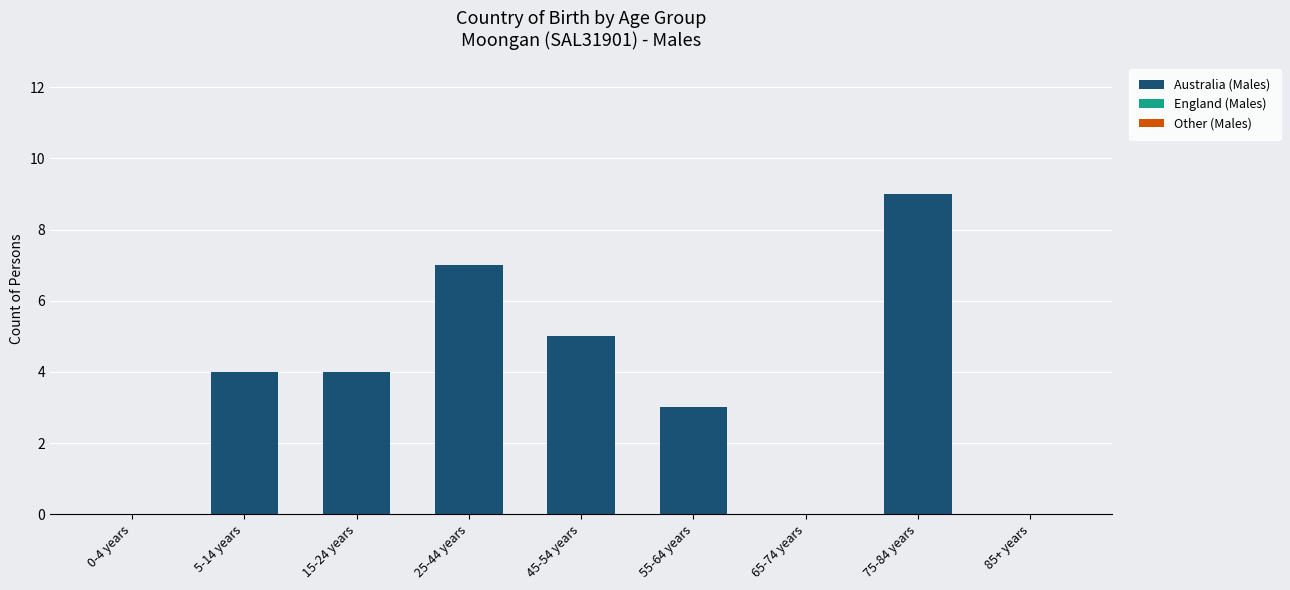

What is the change in value from 25-44 years to 65-74 years?

-7